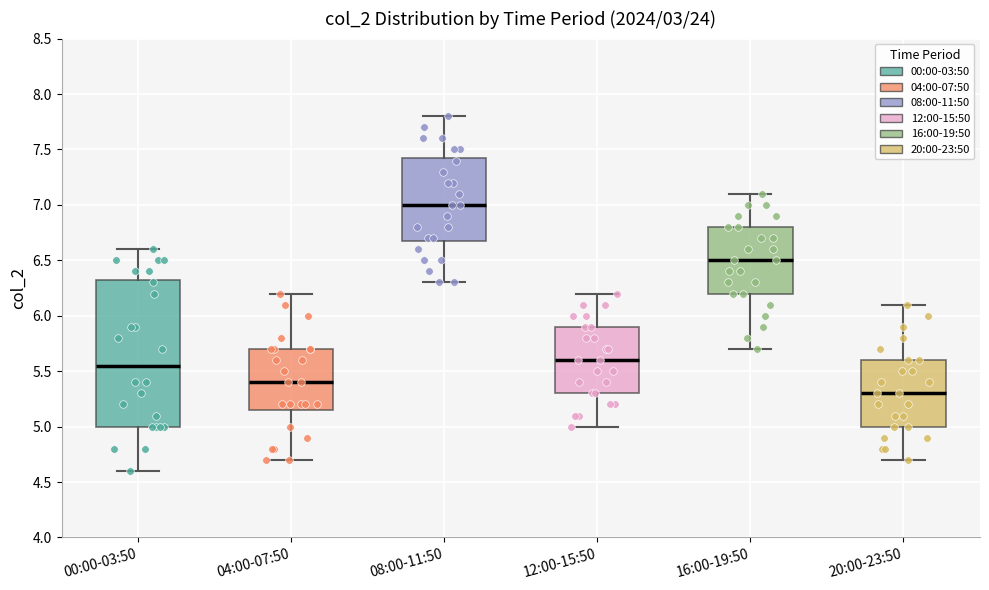

Comparing the boxes themselves (not the whiskers), which one is the tallest?

00:00-03:50